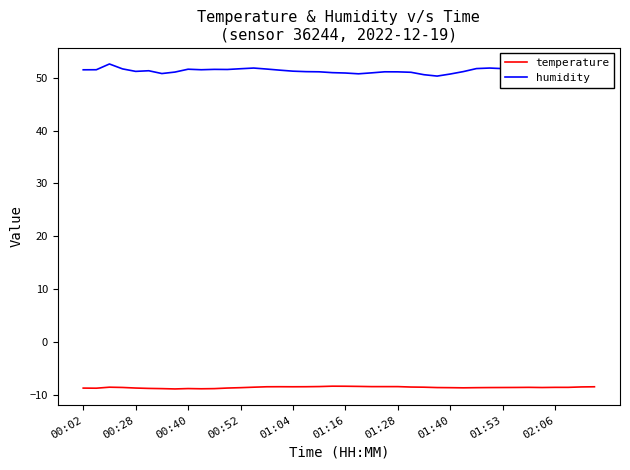

What is the smallest value displayed?

-8.9